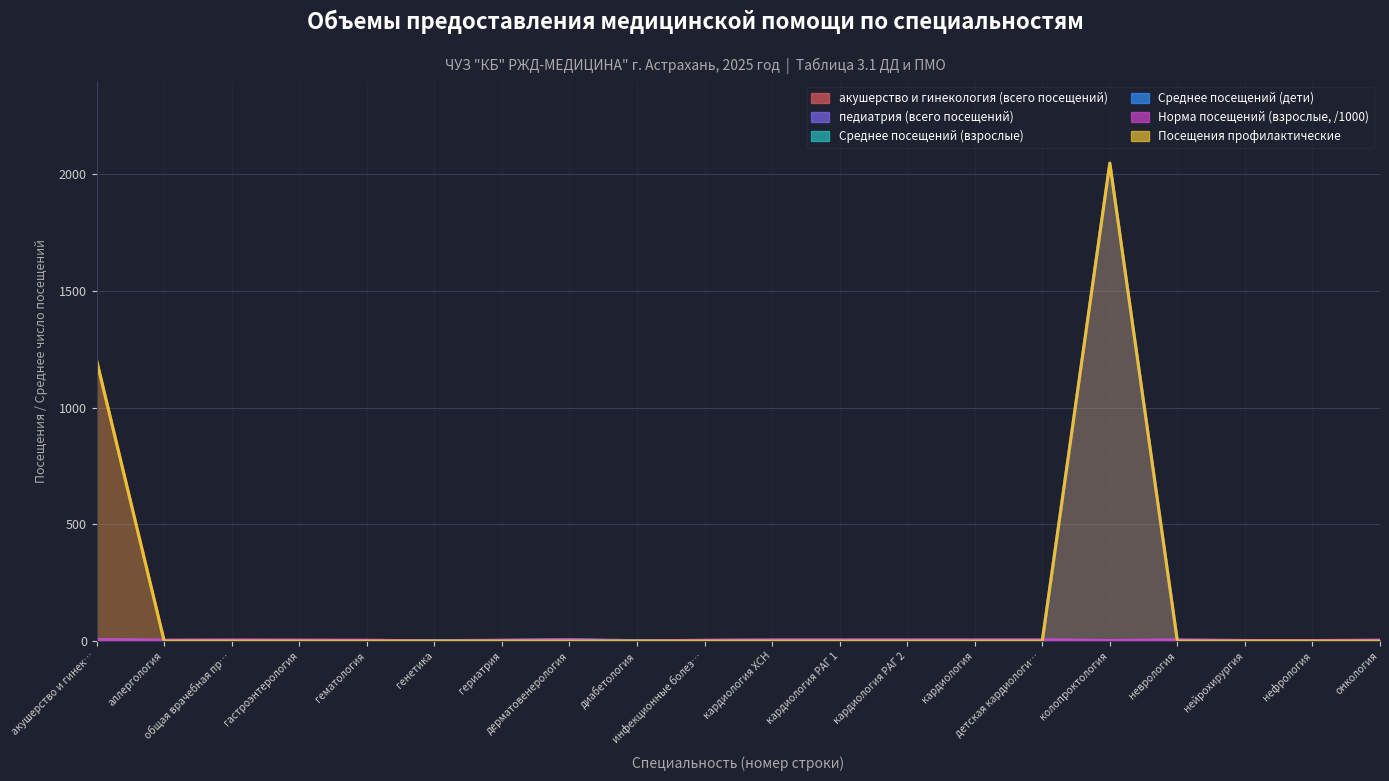

At how many categories does at least one series exceed 369?

1